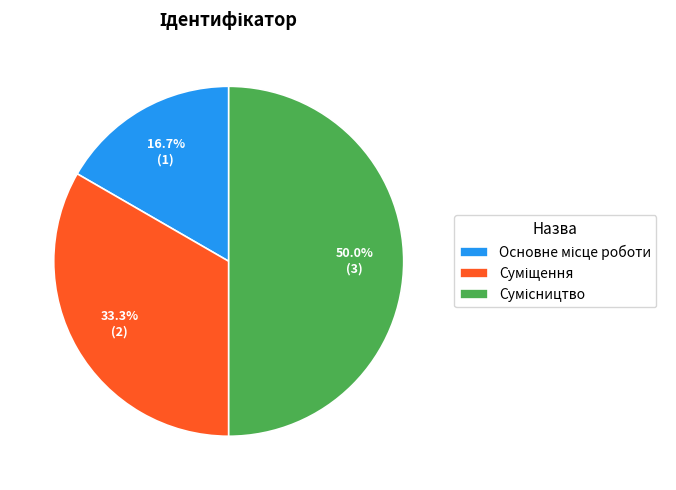

To the nearest percent, what is the difference between the Сумісництво and Суміщення slice percentages?

17%